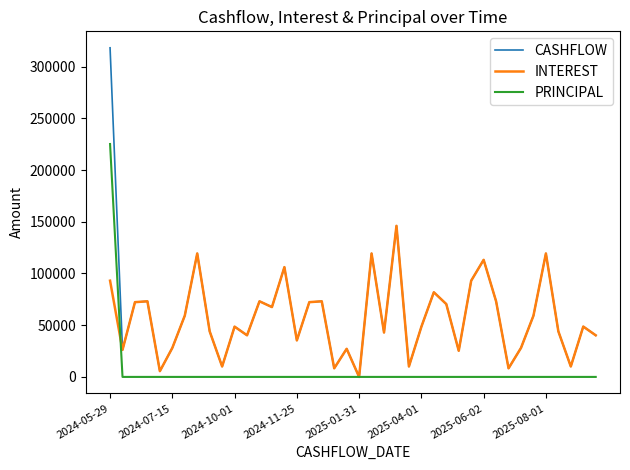

What is the greatest value displayed?

318206.0